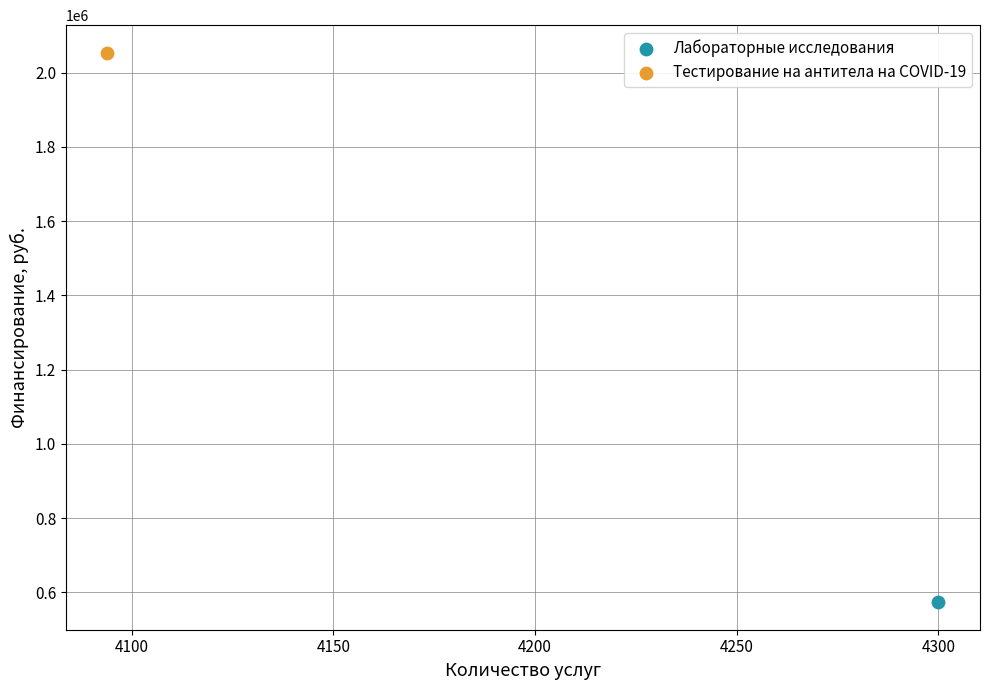

Which series contains the highest Y value?

Тестирование на антитела на COVID-19